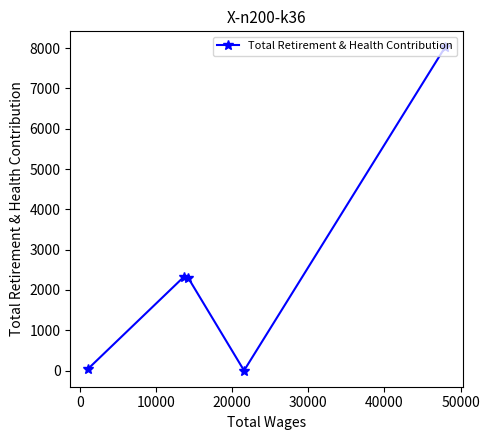

What is the difference between the maximum and second lowest values?

7971